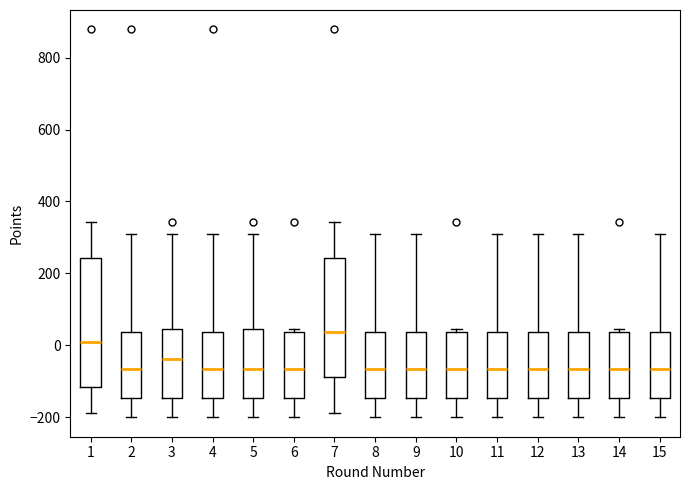

Which box has the highest median line?

7